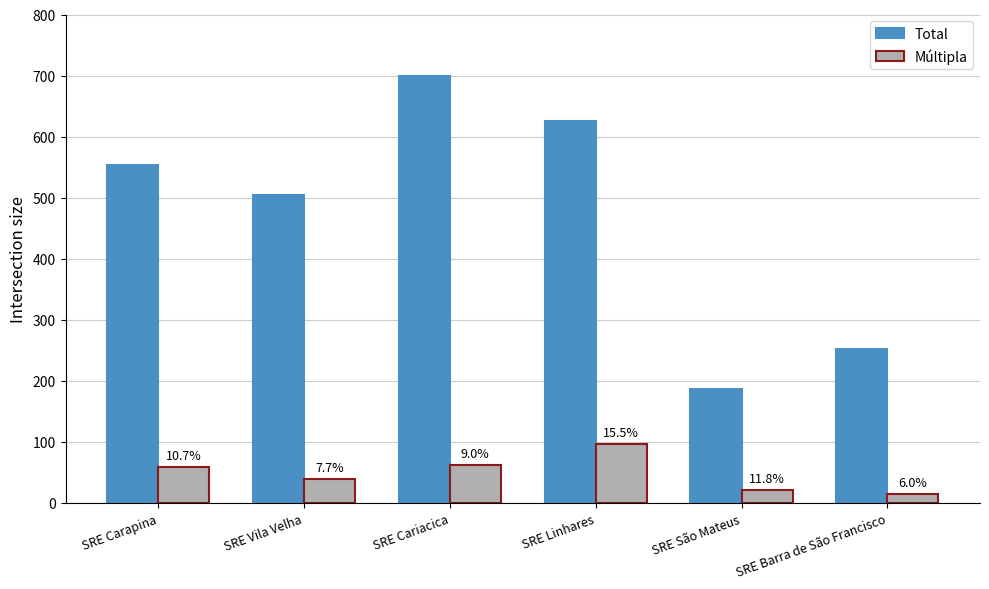

Rank the categories by Total value from highest to lowest.

SRE Cariacica, SRE Linhares, SRE Carapina, SRE Vila Velha, SRE Barra de São Francisco, SRE São Mateus